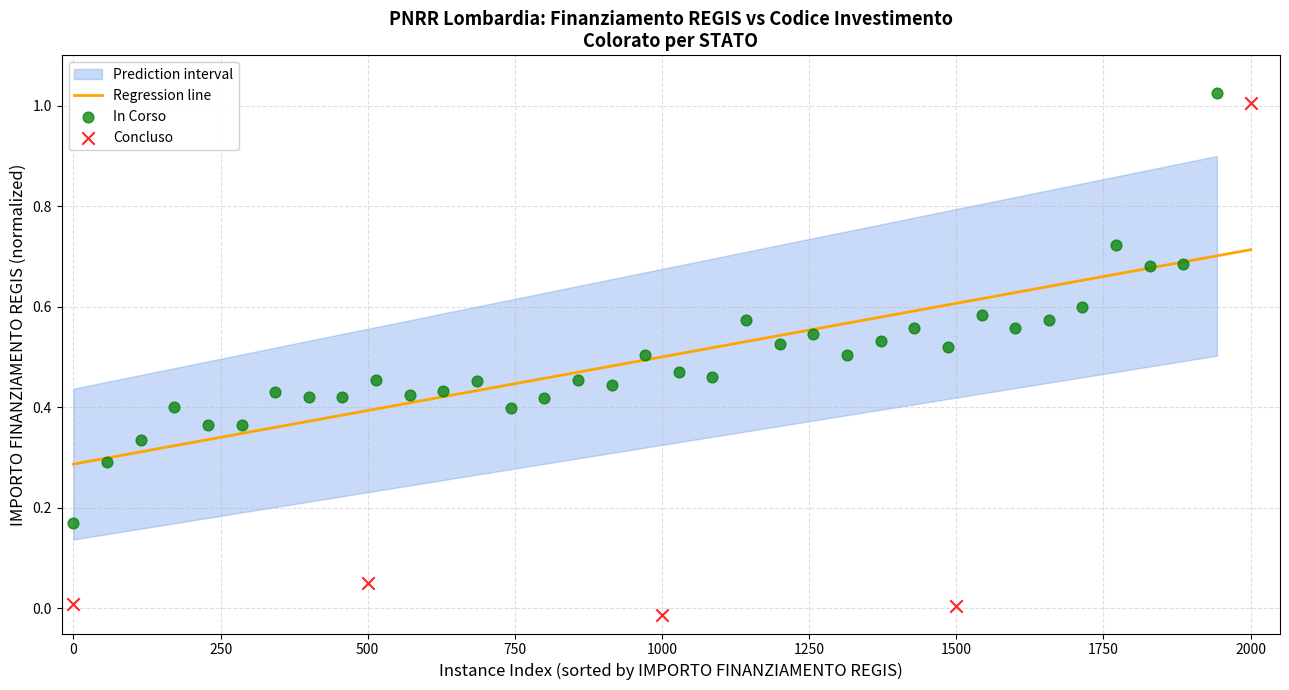

Which series has the widest spread of Y values?

Concluso